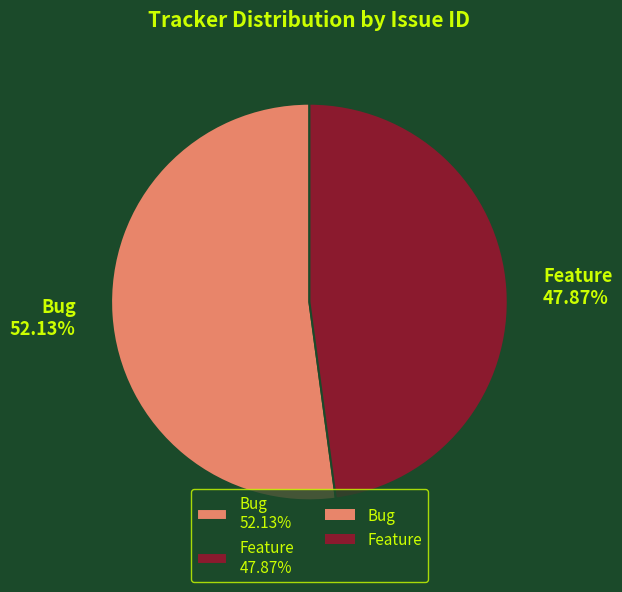

What percentage is the Bug slice, to the nearest percent?

52%